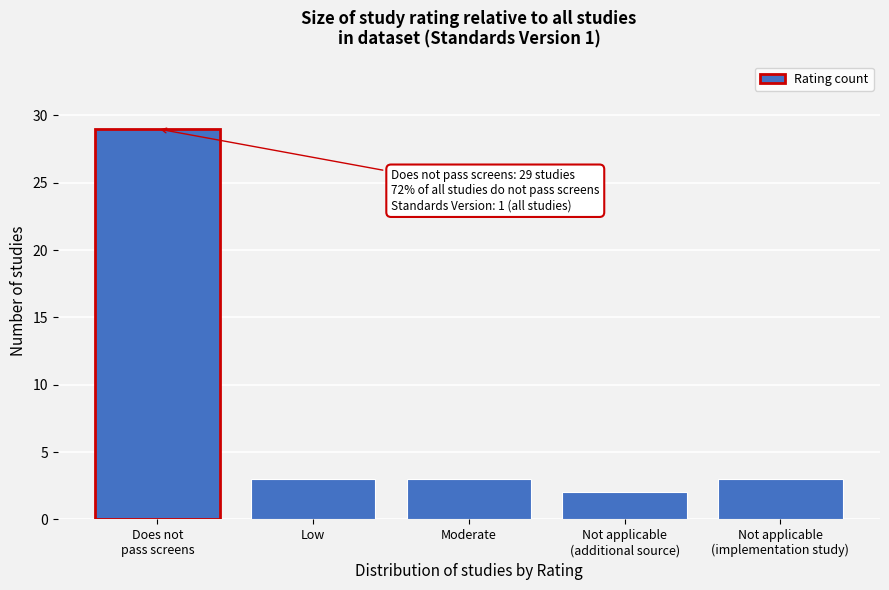

Reading right to left, extract all data points from this chart.

3	2	3	3	29